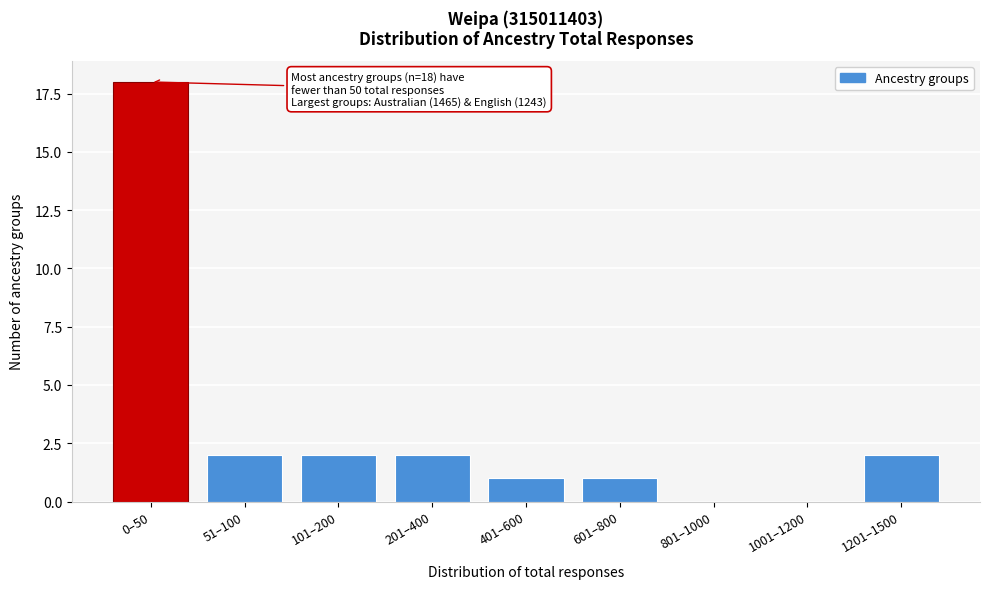

Reading right to left, what are all the values shown in this chart?

1201–1500=2	1001–1200=0	801–1000=0	601–800=1	401–600=1	201–400=2	101–200=2	51–100=2	0–50=18